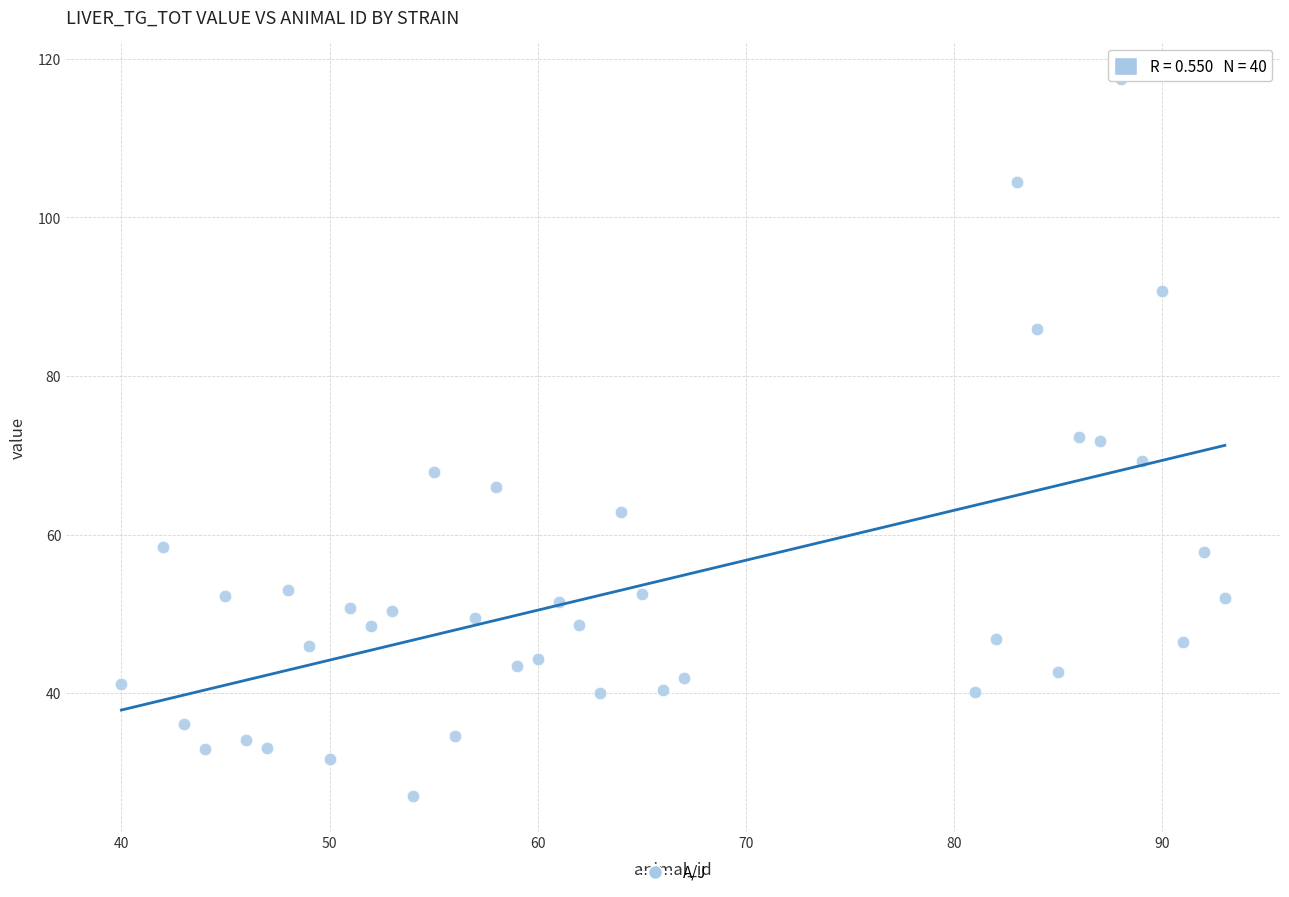

What is the range of Y values (max minus min)?

90.4